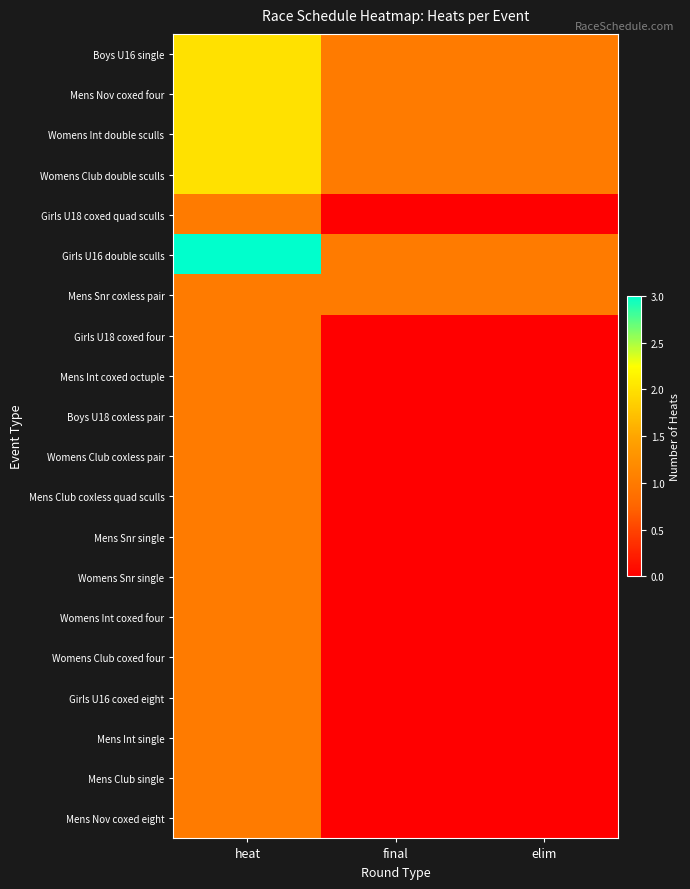

Which category has the highest value across all series?

heat